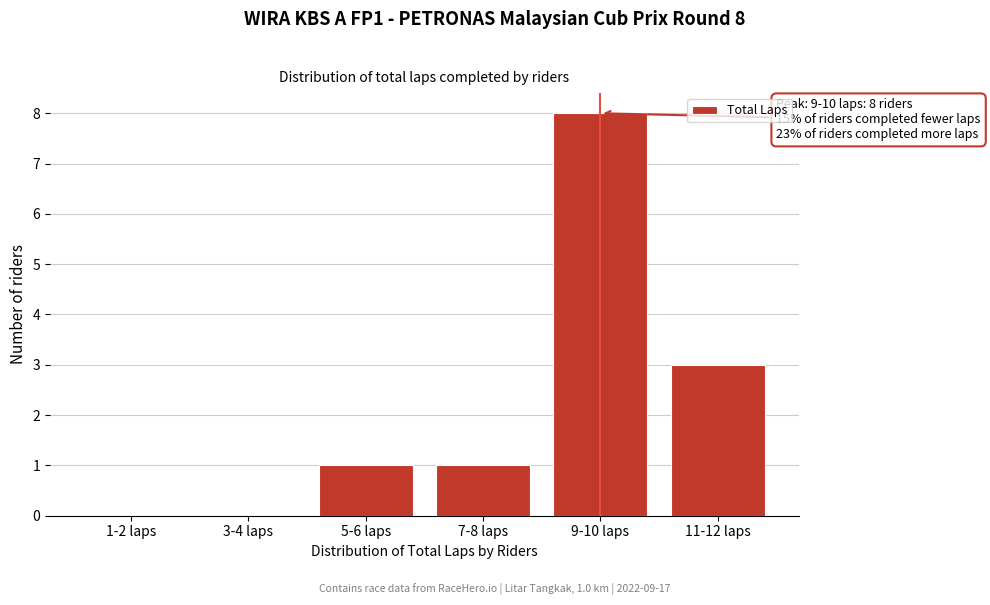

Reading right to left, list all the values displayed in this chart.

11-12 laps=3	9-10 laps=8	7-8 laps=1	5-6 laps=1	3-4 laps=0	1-2 laps=0